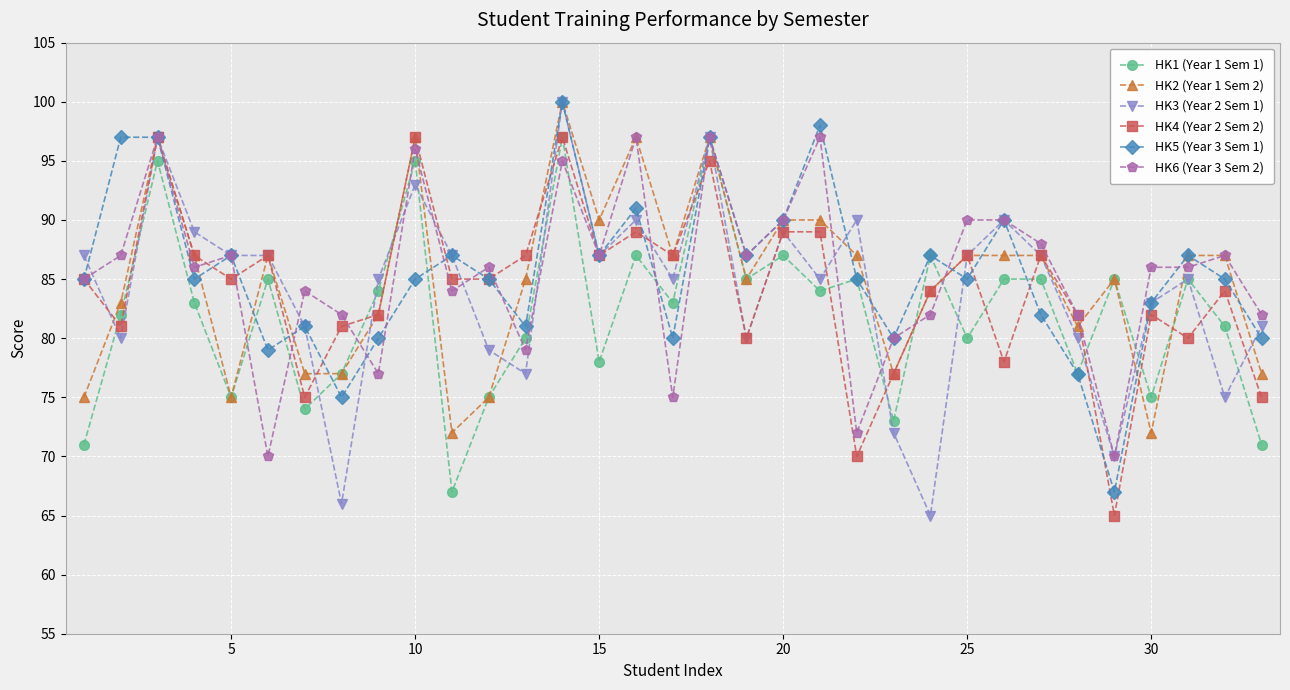

What is the value of the HK4 (Year 2 Sem 2) point at the 19th from the left?

80